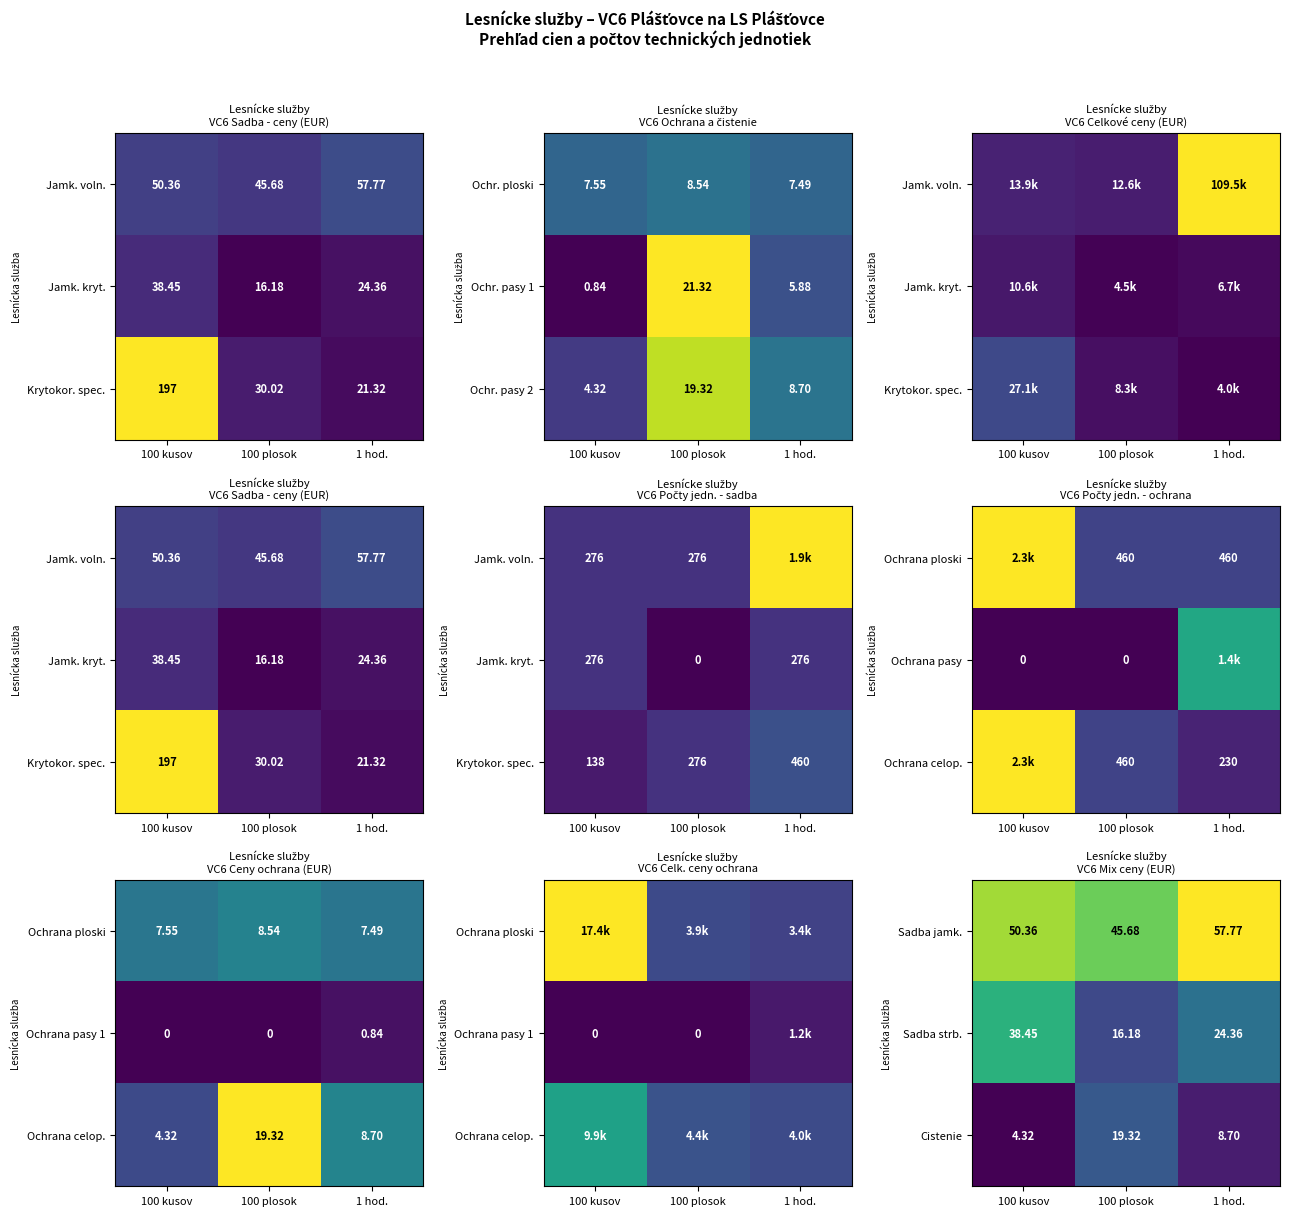

Is the value of Sadba strb. at 100 plosok greater than the value of Cistenie at 1 hod.?

Yes